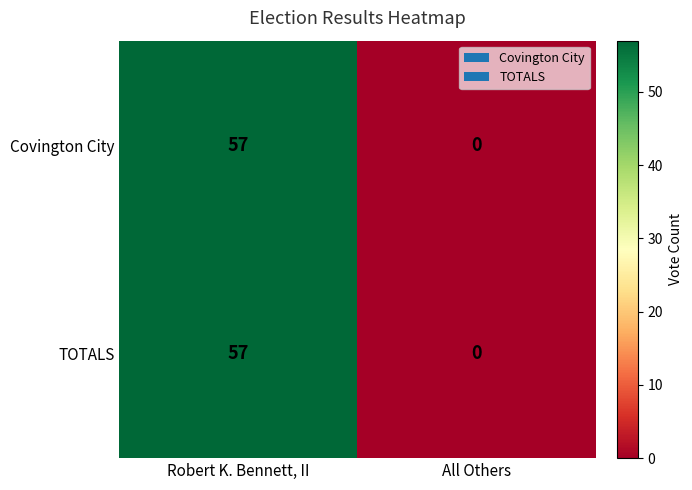

What is the difference between the TOTALS values at Robert K. Bennett, II and All Others?

57